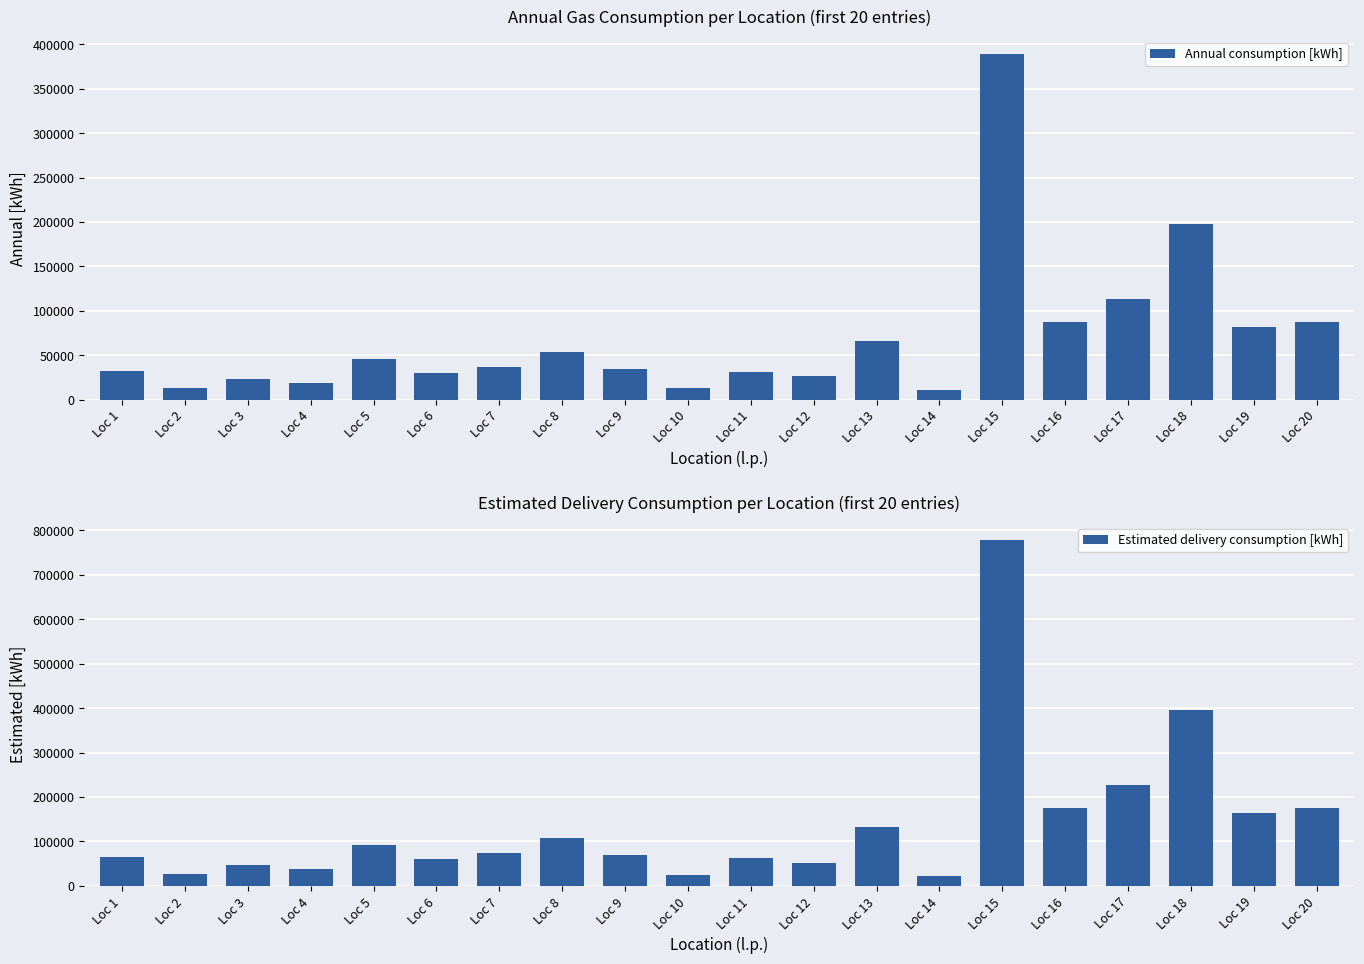

At which category is the sum across all series the highest?

Loc 15